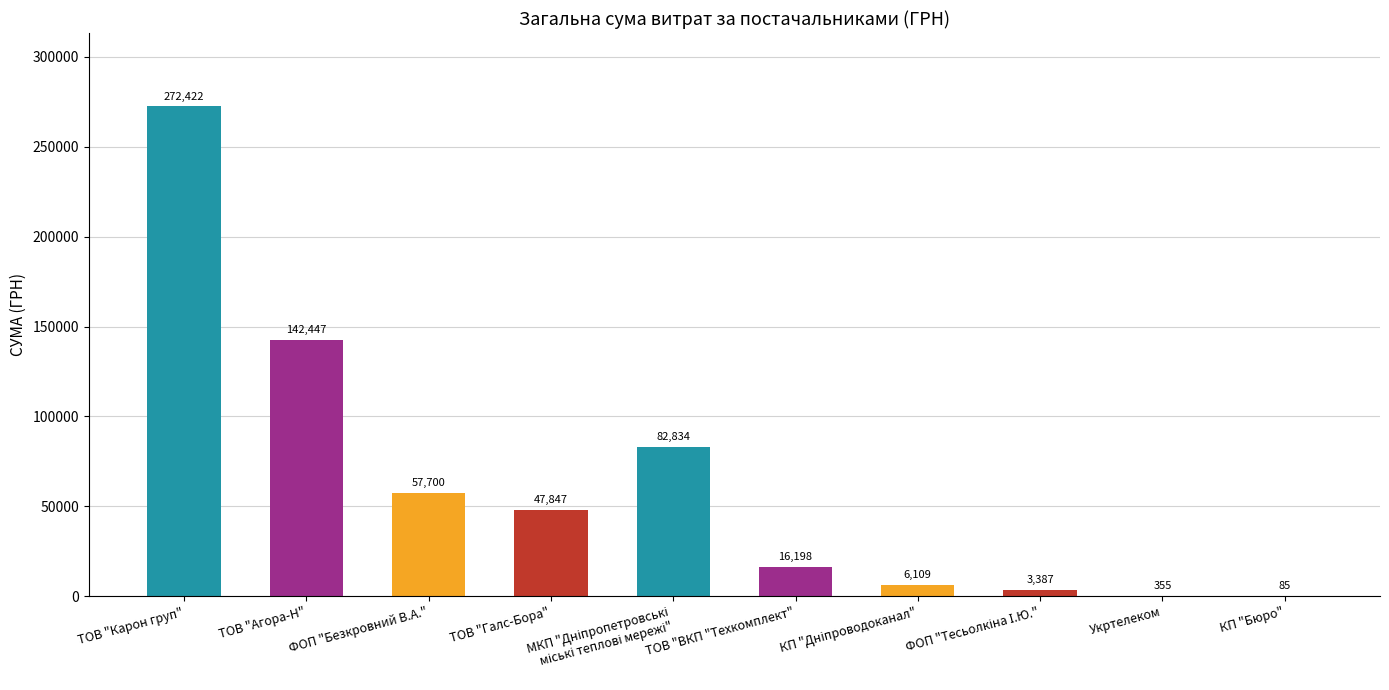

What is the maximum value shown in the chart?

272422.2